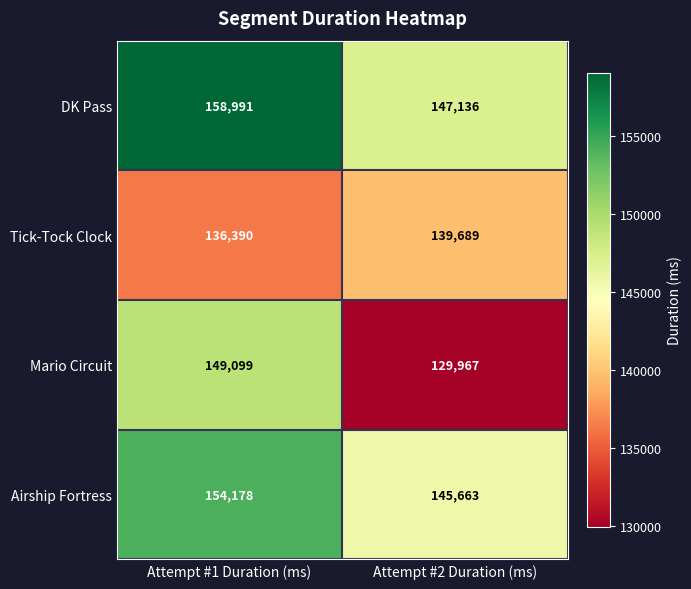

At which category is the sum across all series the highest?

Attempt #1 Duration (ms)